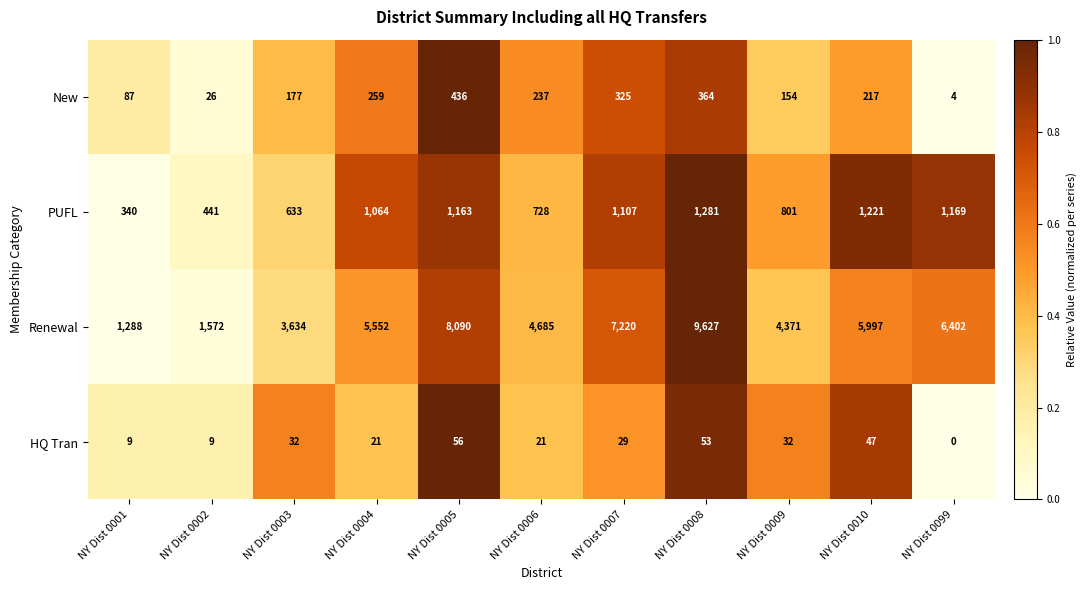

At NY Dist 0003, list the series in order from largest to smallest.

Renewal, PUFL, New, HQ Tran